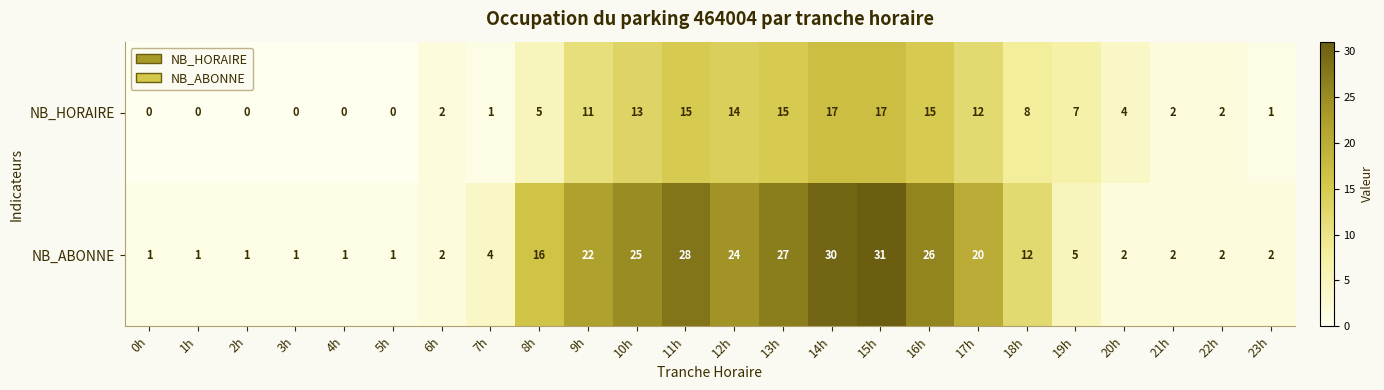

What is the greatest value displayed?

31